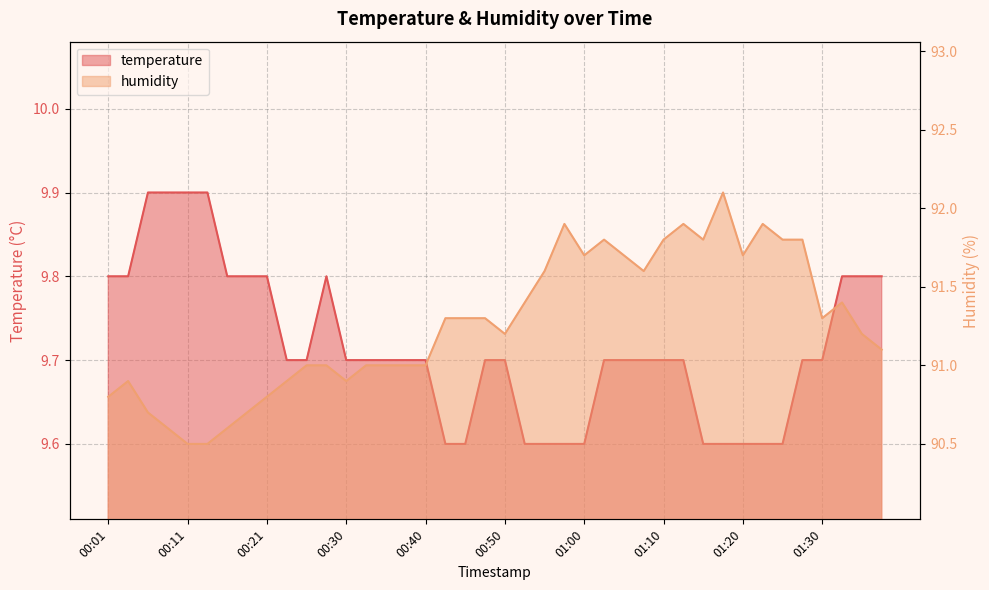

Is it true that humidity equals 92.1 at 01:17?

True